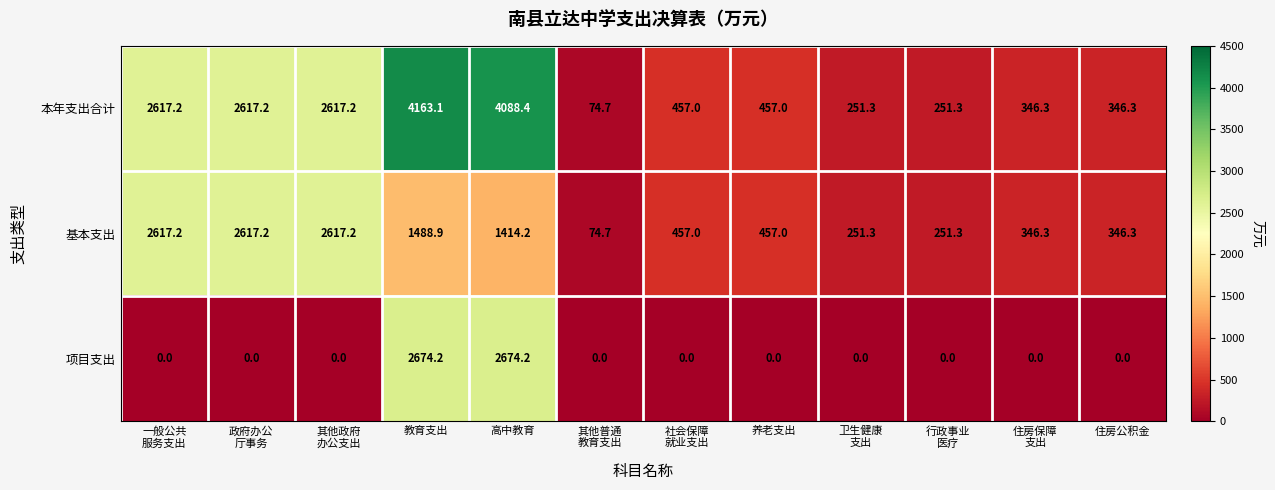

At which category is the sum across all series the highest?

教育支出